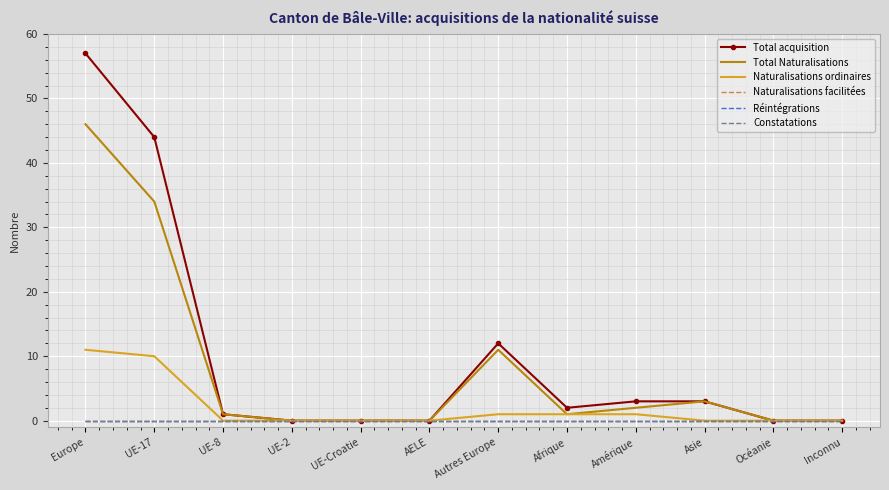

What are all the series names shown in the legend?

Total acquisition, Total Naturalisations, Naturalisations ordinaires, Naturalisations facilitées, Réintégrations, Constatations